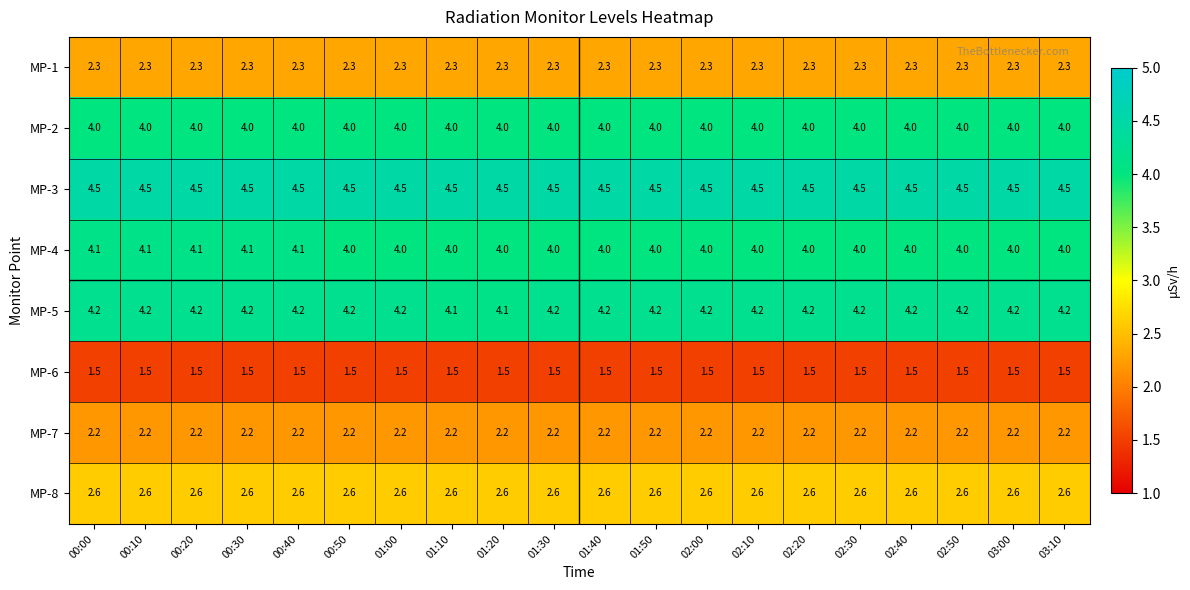

Is it true that MP-4 equals 4.1 at 00:00?

True